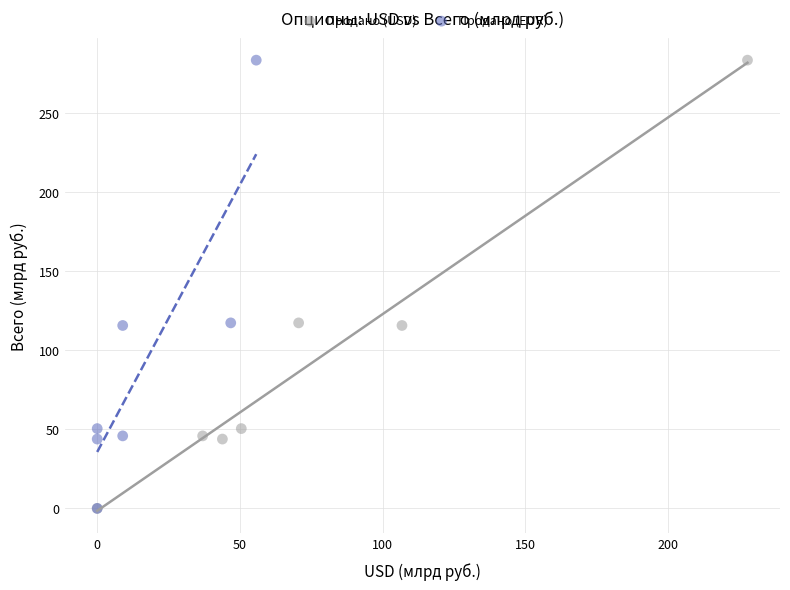

What are all the series names shown in the legend?

Продано (USD), Продано (EUR)